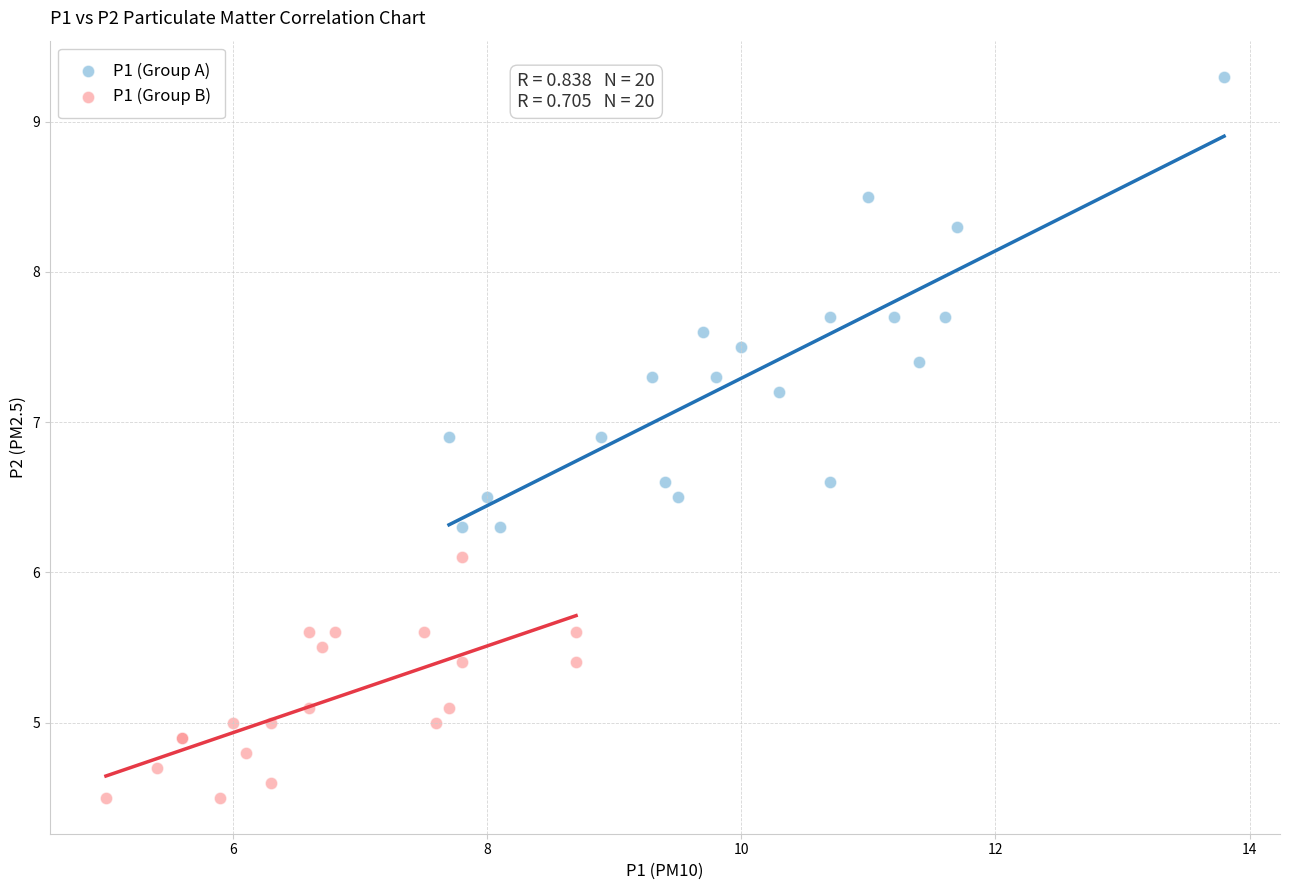

Which series reaches the minimum Y coordinate?

P1 (Group B)